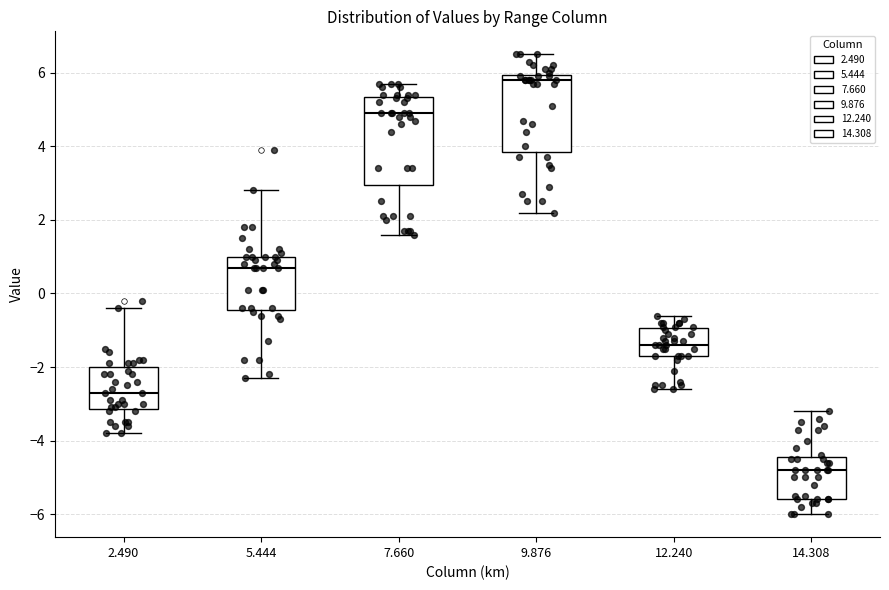

Which box's median line is the lowest?

14.308